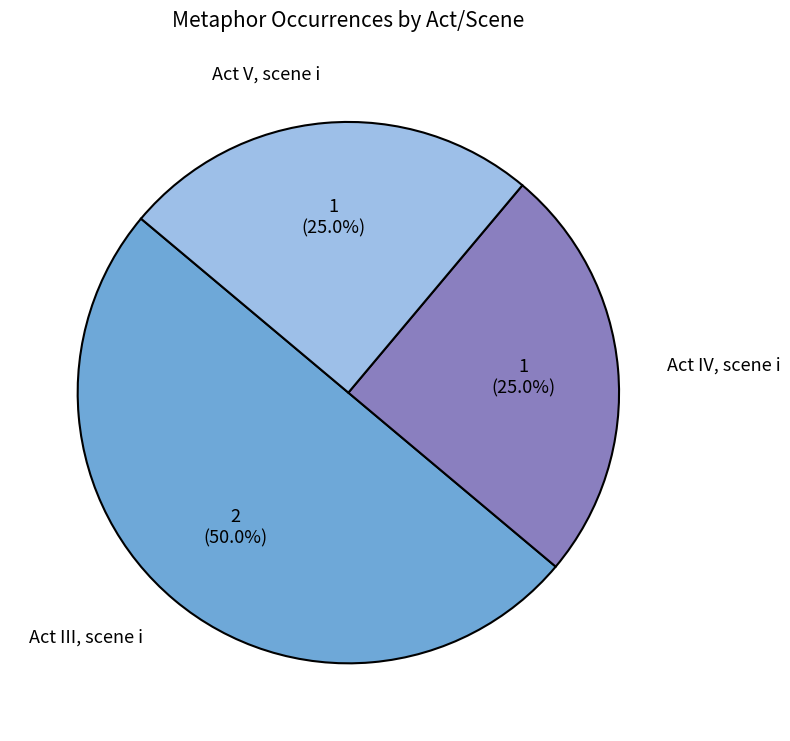

The Act III, scene i slice represents 13% of the pie. True or false?

False